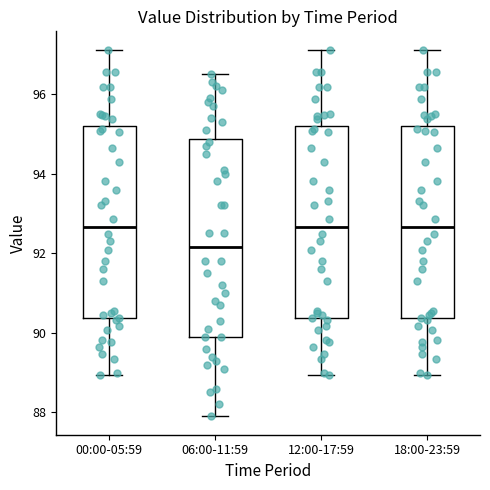

Reading left to right, transcribe this box plot: for each box, give where its median line is, the range the box spans, and where its two whiskers end, as read against the y-axis. The values are not printed on the chart, so give them approximately, as read against the axis.

00:00-05:59: median 92.6, box 90.4 to 95.2, whiskers 89.0 to 97.2
06:00-11:59: median 92.2, box 90.0 to 94.8, whiskers 88.0 to 96.6
12:00-17:59: median 92.6, box 90.4 to 95.2, whiskers 89.0 to 97.2
18:00-23:59: median 92.6, box 90.4 to 95.2, whiskers 89.0 to 97.2